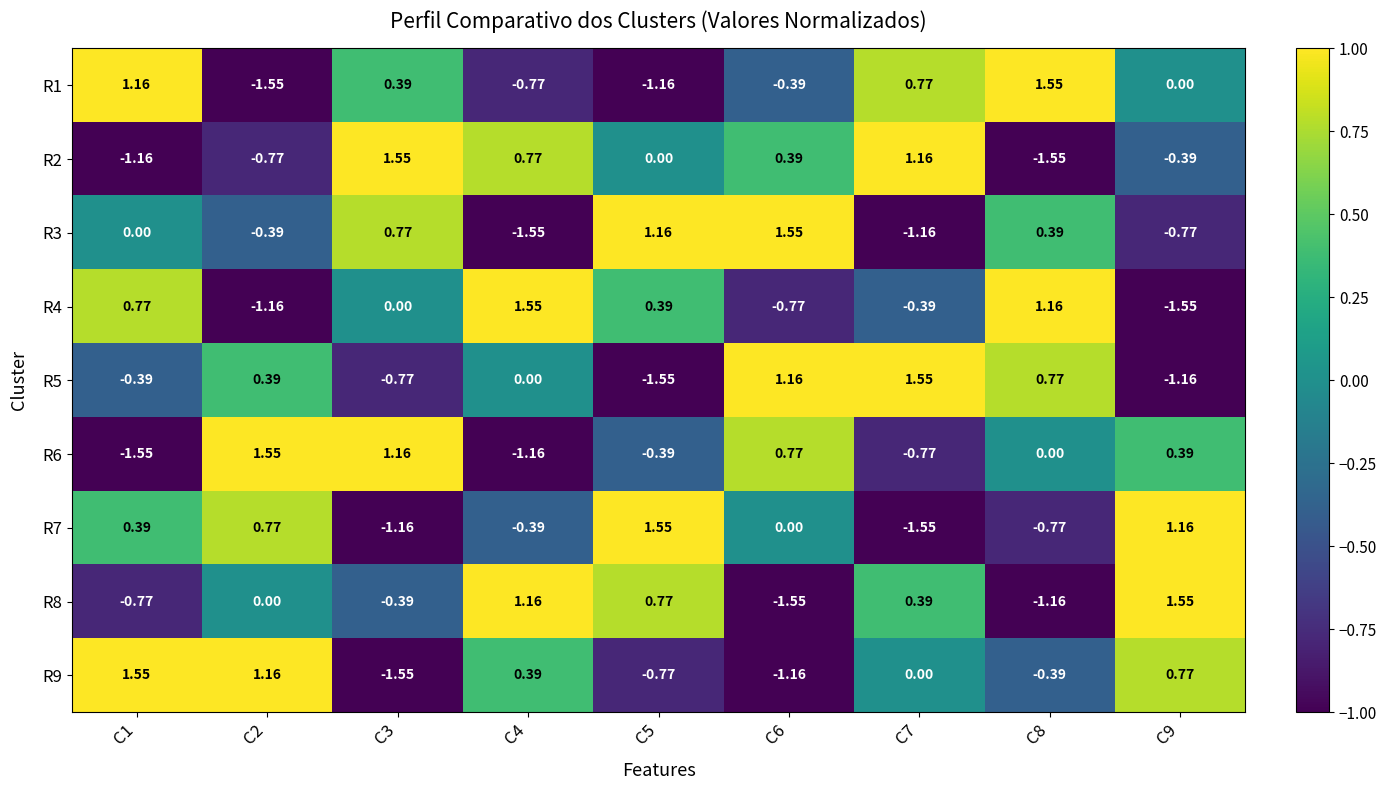

Is the value of R4 at C7 greater than the value of R6 at C3?

No